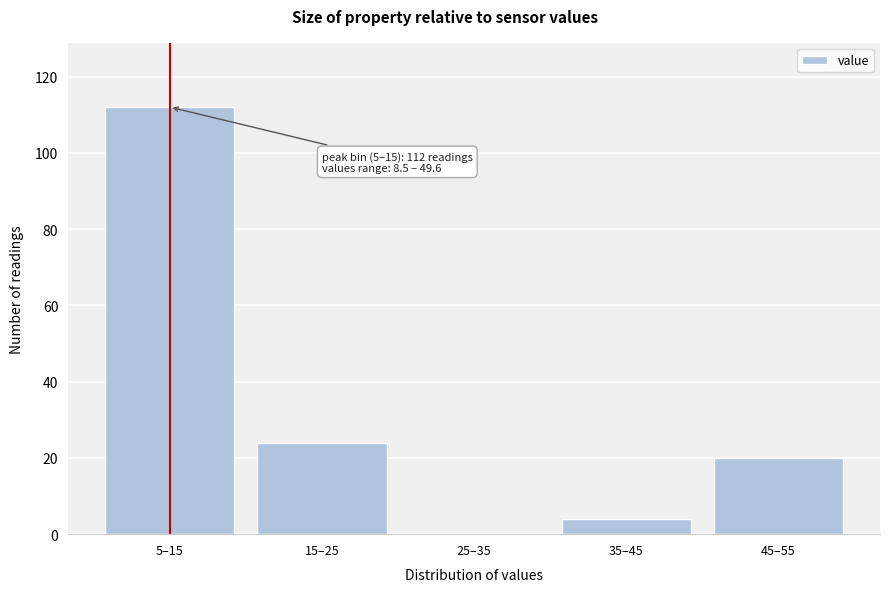

Reading left to right, extract all data points from this chart.

5–15=112	15–25=24	25–35=0	35–45=4	45–55=20